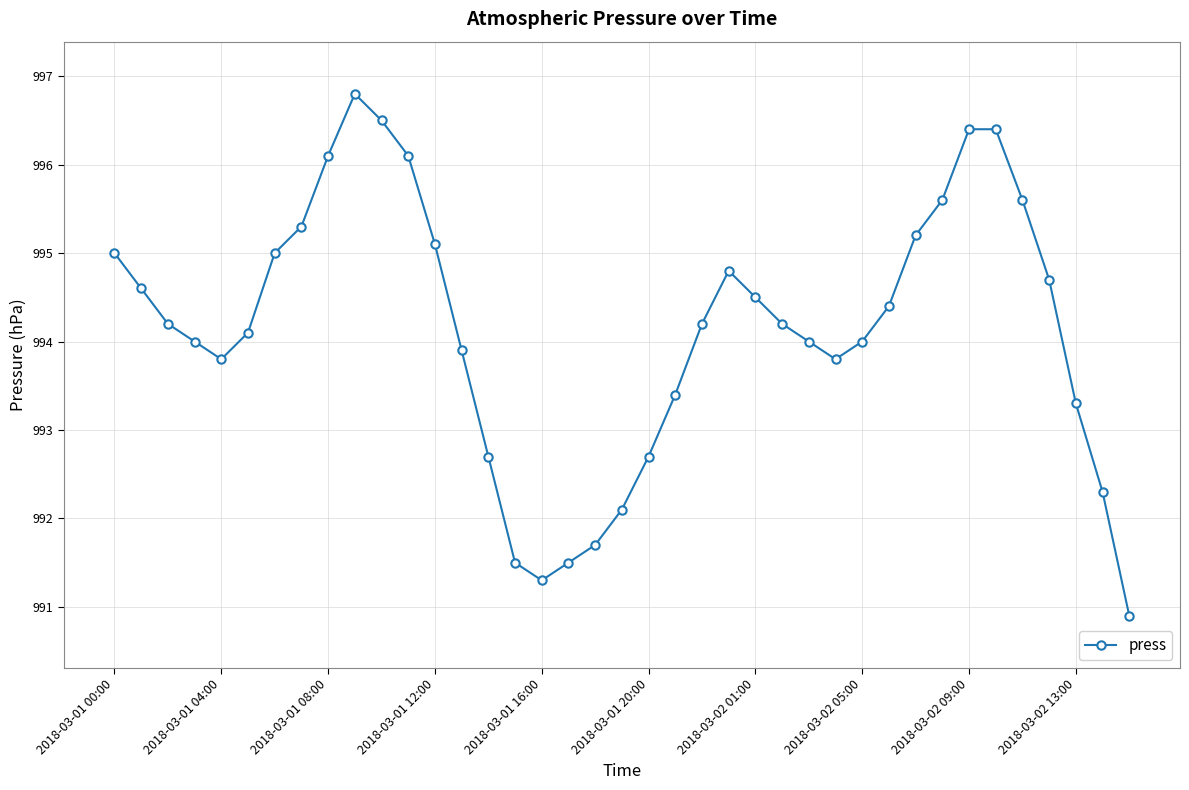

What is the sum of all values?

38771.7